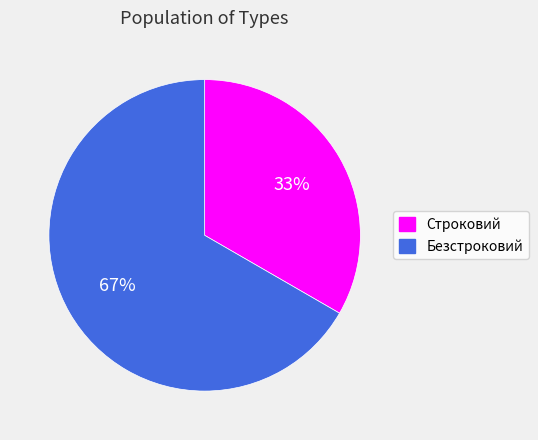

The Безстроковий slice represents 67% of the pie. True or false?

True